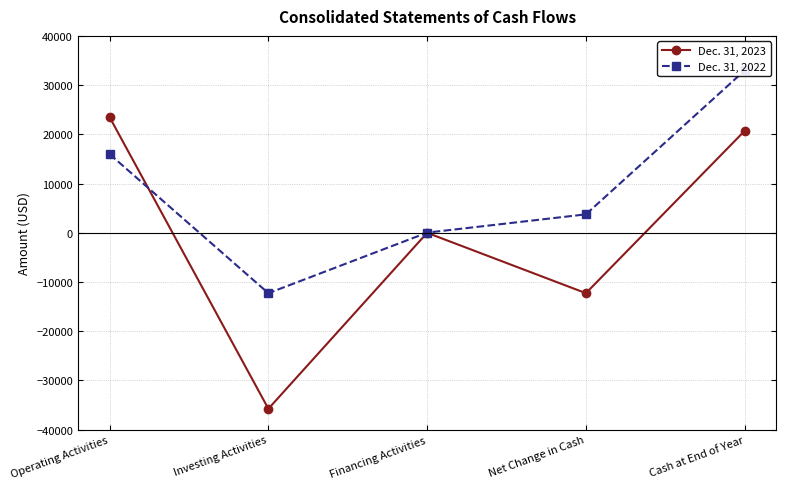

What is the label of the 5th point from the left?

Cash at End of Year